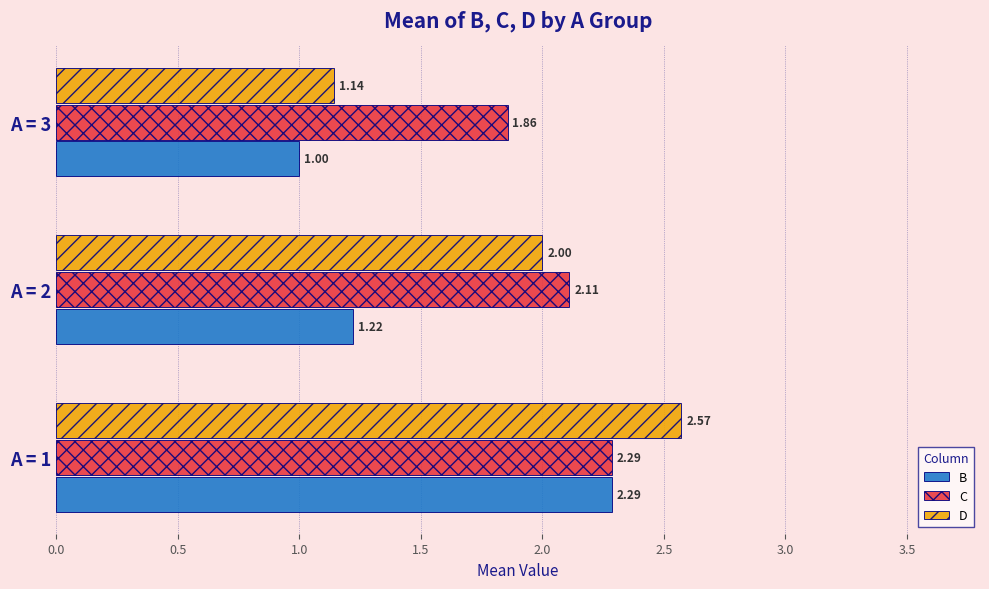

What is the total value across all series at A = 2?

5.3